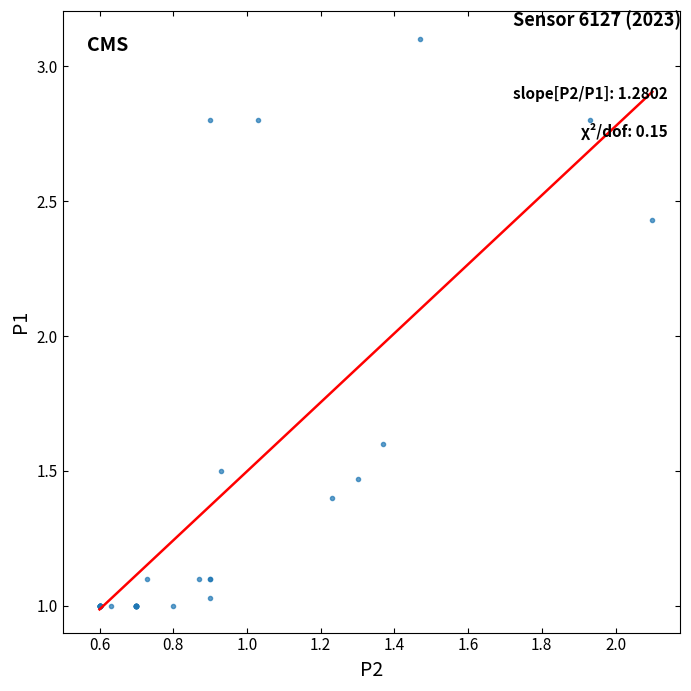

What Y value in the scatter plot is closest to 2?

1.6